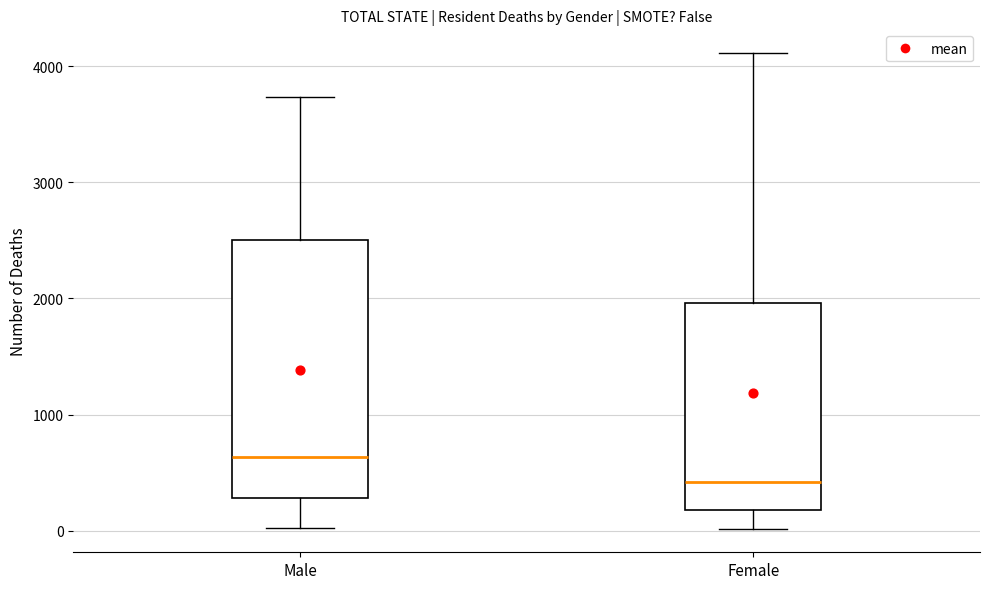

Which box's median line is the highest?

Male